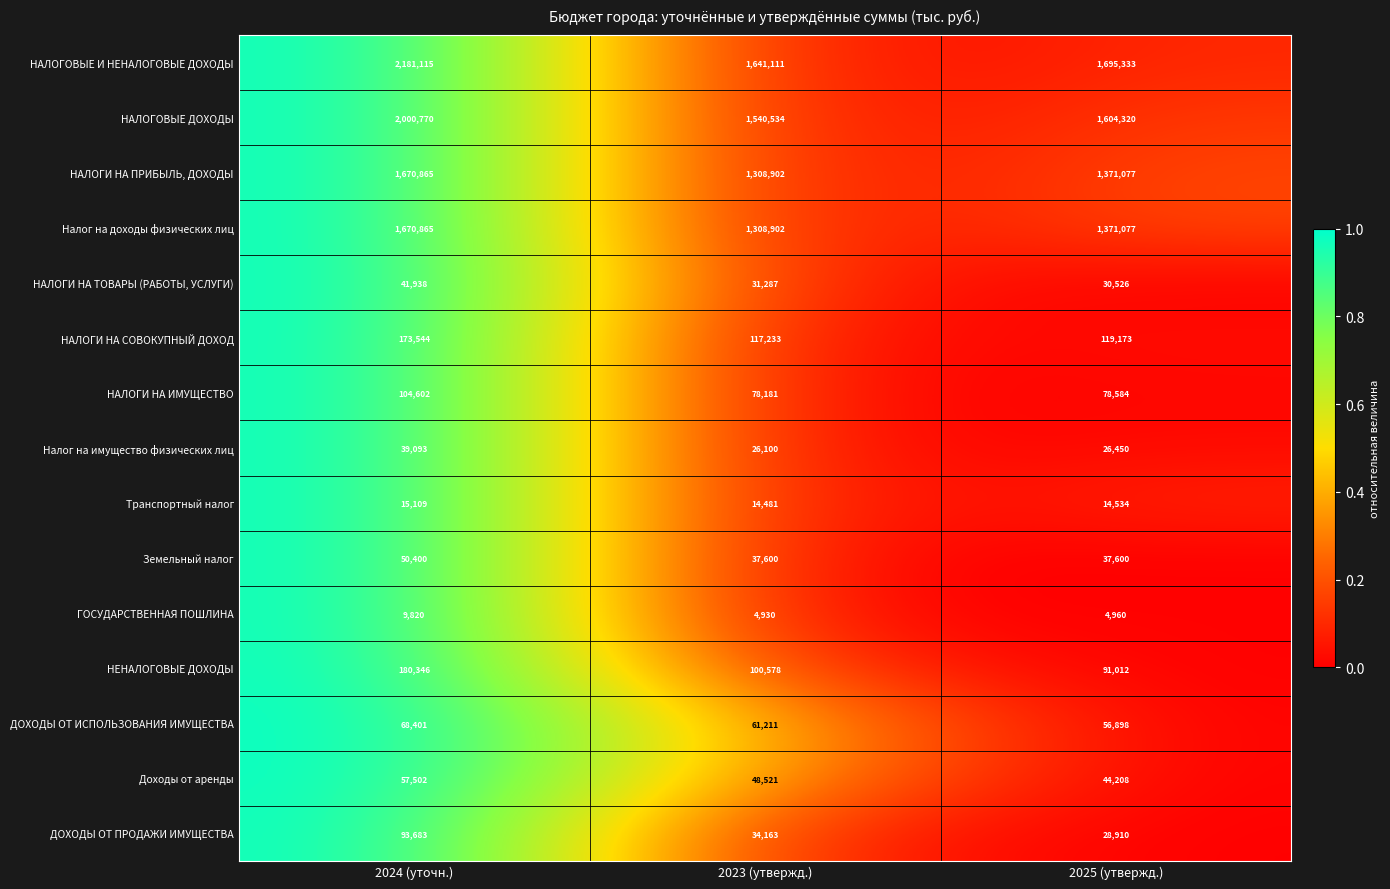

Between 2024 (уточн.) and 2023 (утвержд.), which series saw the biggest shift?

НАЛОГОВЫЕ И НЕНАЛОГОВЫЕ ДОХОДЫ